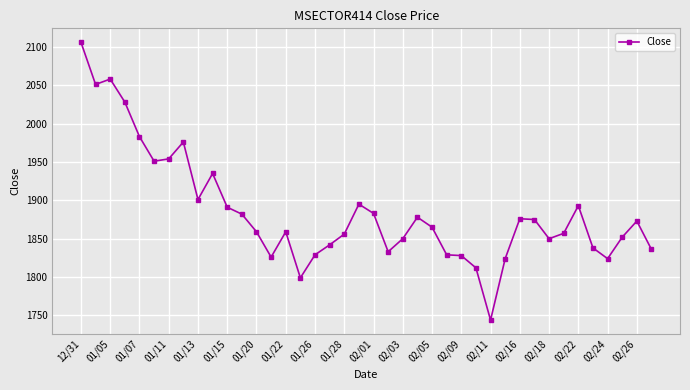

What is the difference between the maximum and minimum values?

362